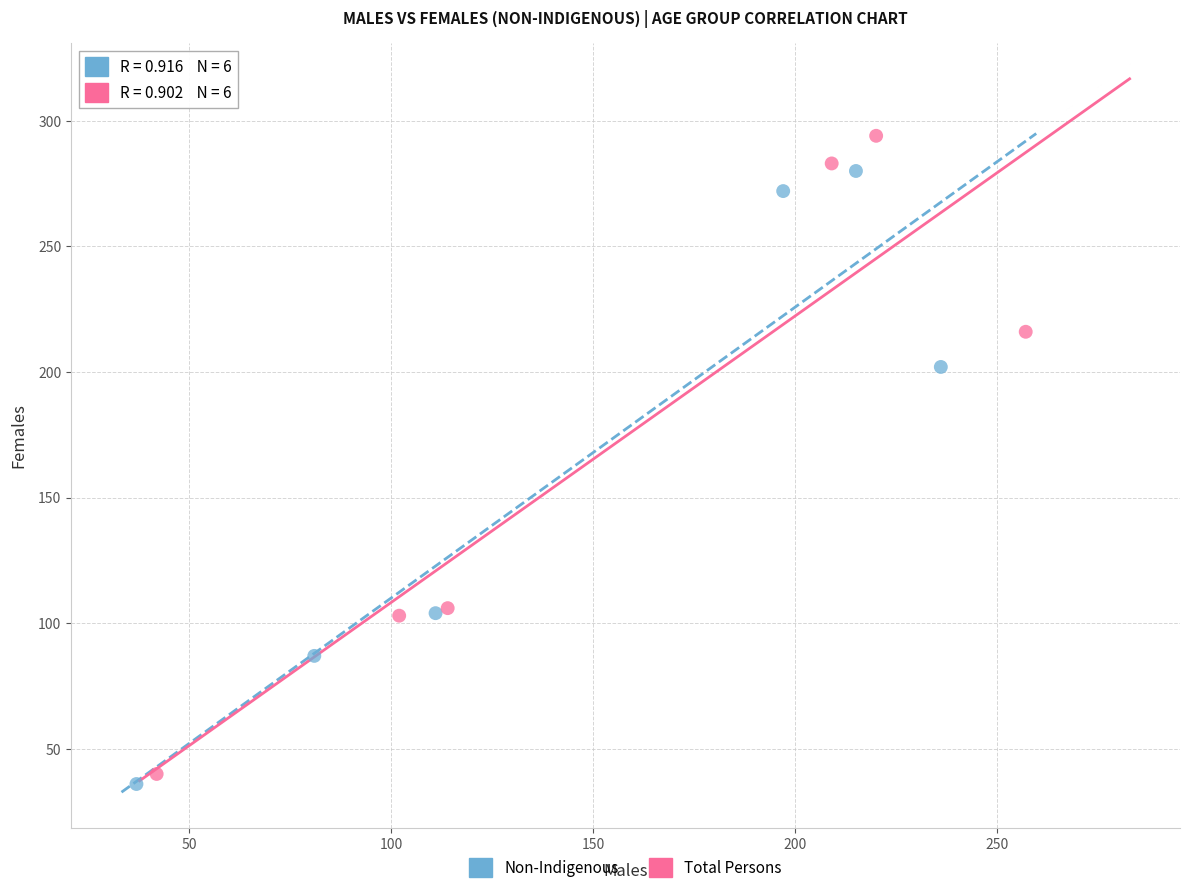

Which series has the largest Y range (max minus min)?

Total Persons